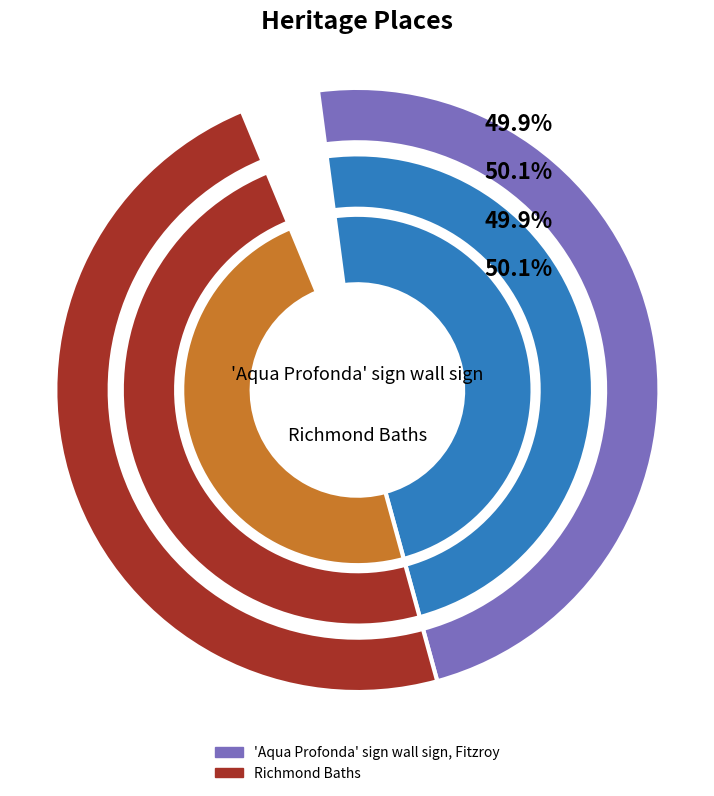

How many segments does this pie chart have?

2